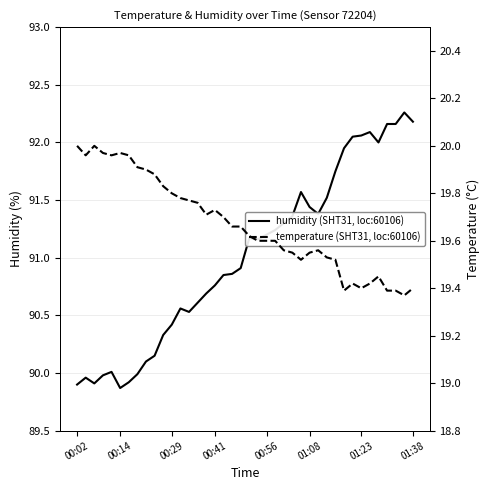

What is the sum of all temperature (SHT31, loc:60106) values?

786.8